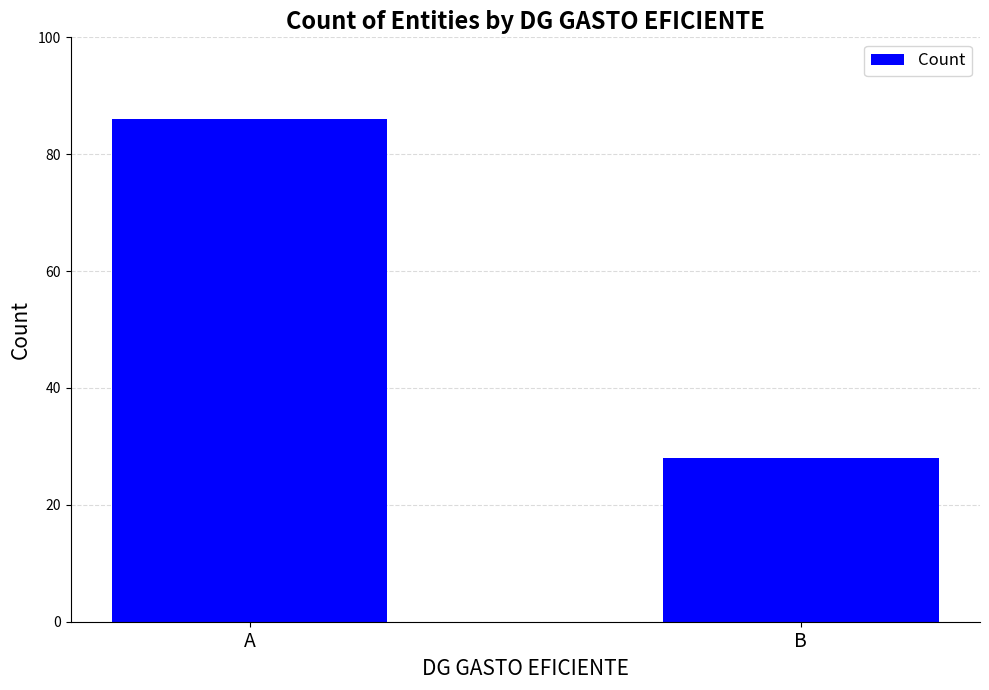

Reading left to right, what are all the values shown in this chart?

86	28